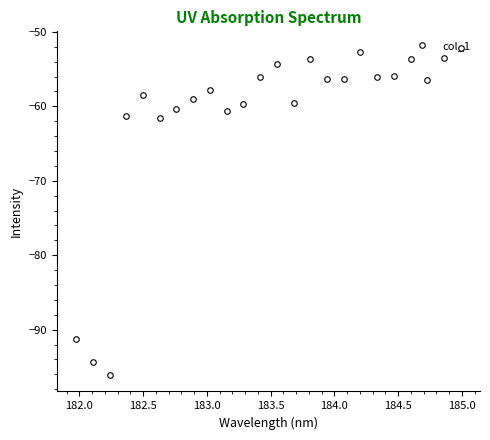

What is the value of the 1st point from the left?

-91.2